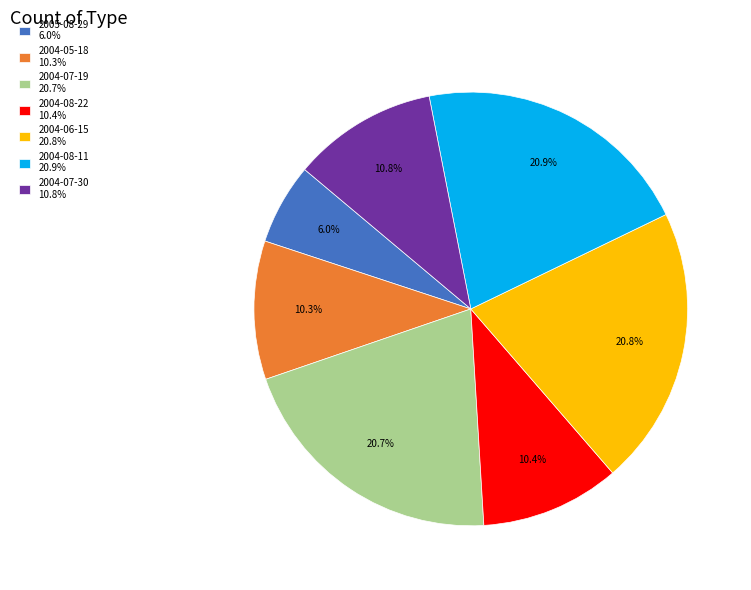

Which slice is the smallest?

2005-08-29 6.0%